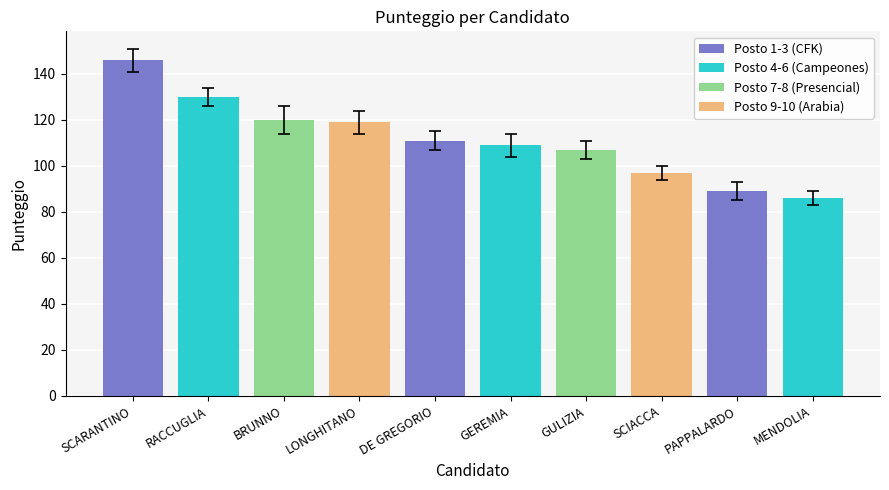

Reading right to left, extract all data points from this chart.

86	89	97	107	109	111	119	120	130	146